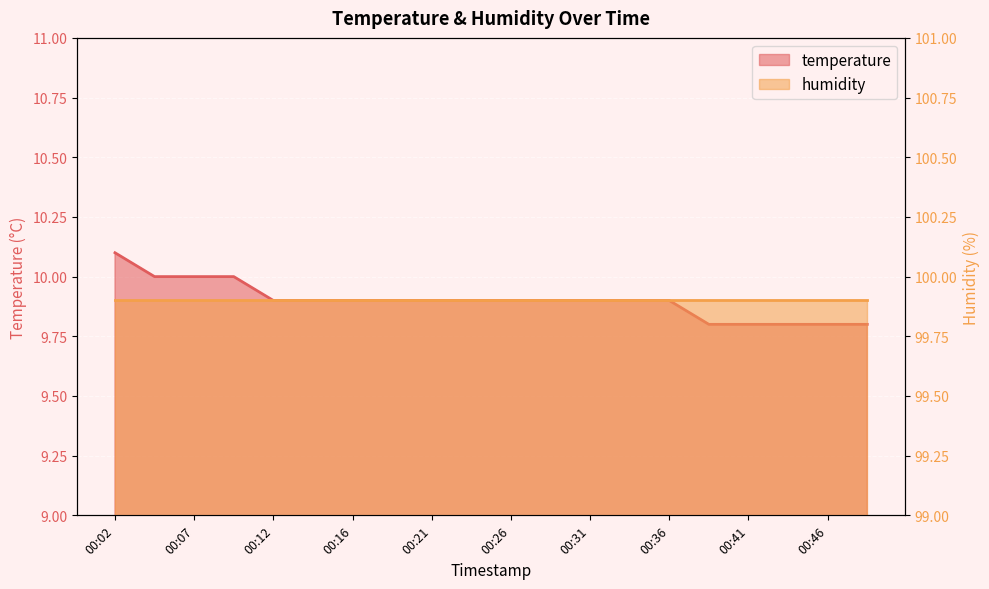

List the labels in order of value, smallest first.

00:38, 00:41, 00:43, 00:46, 00:48, 00:12, 00:14, 00:16, 00:19, 00:21, 00:24, 00:26, 00:29, 00:31, 00:33, 00:36, 00:04, 00:07, 00:09, 00:02